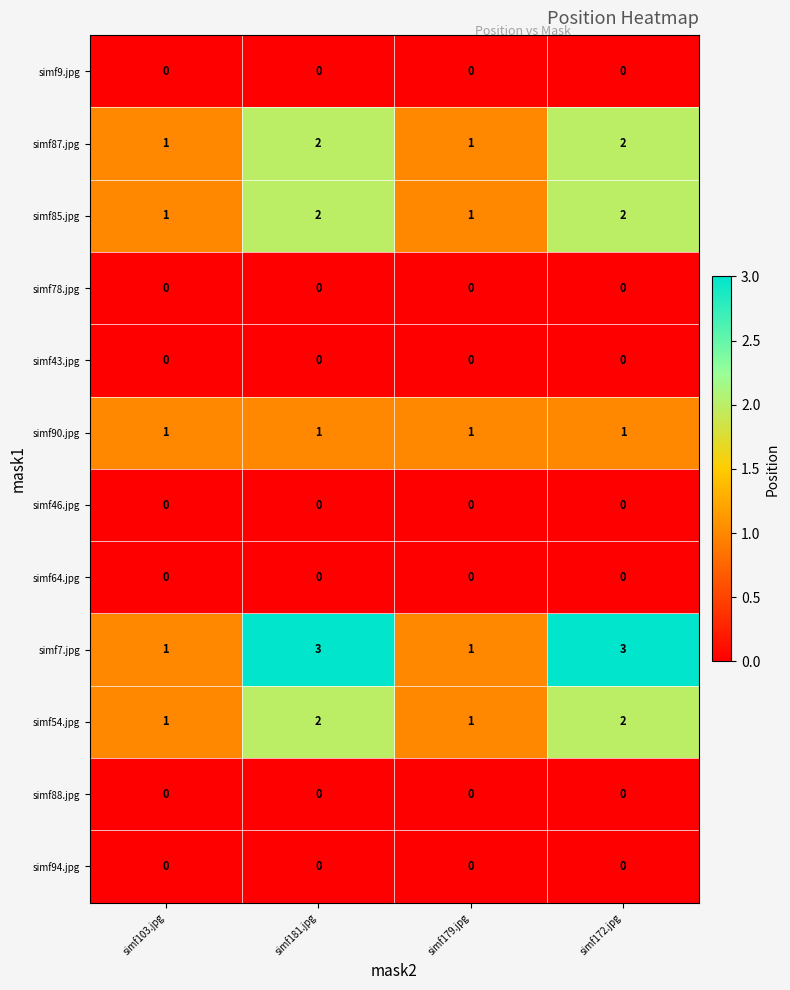

Which series has the largest total across all categories?

simf7.jpg